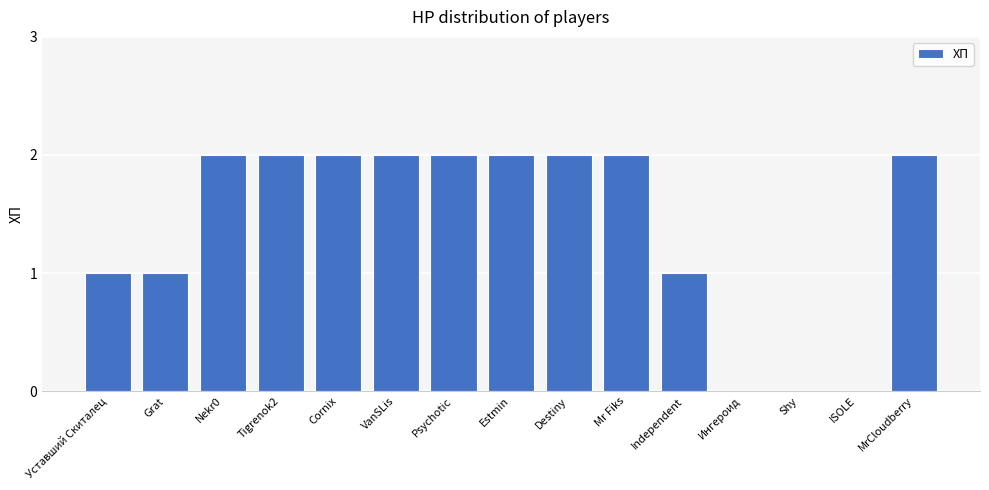

What is the sum of all values?

21